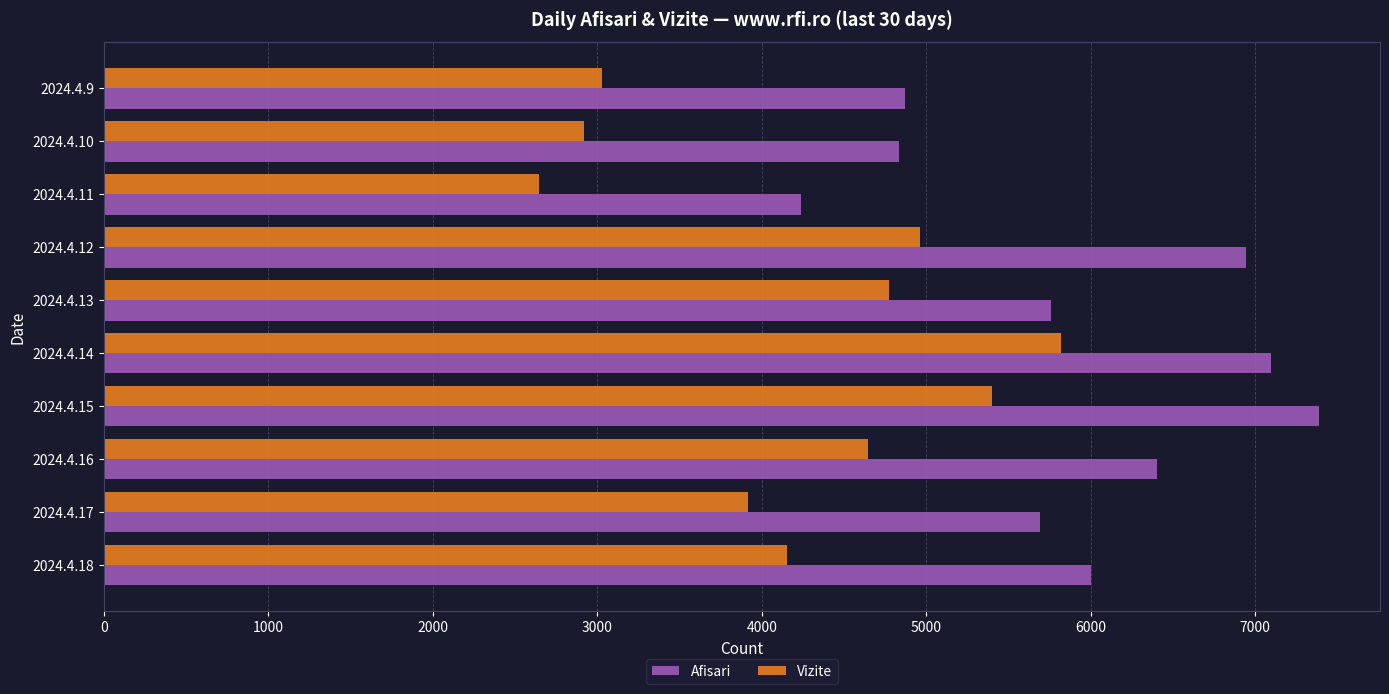

How many categories are shown in the chart?

10